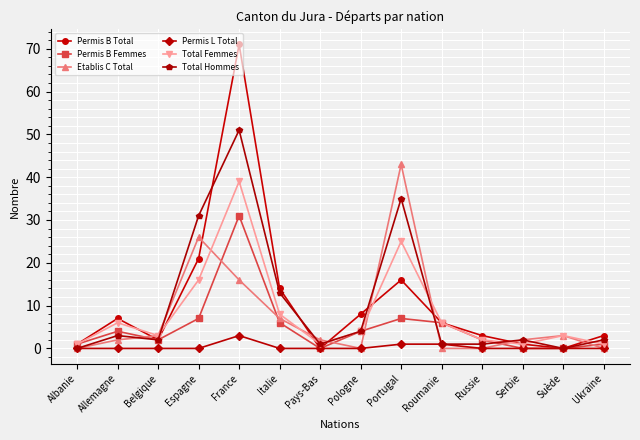

What is the spread (max minus min) of values at Espagne?

31